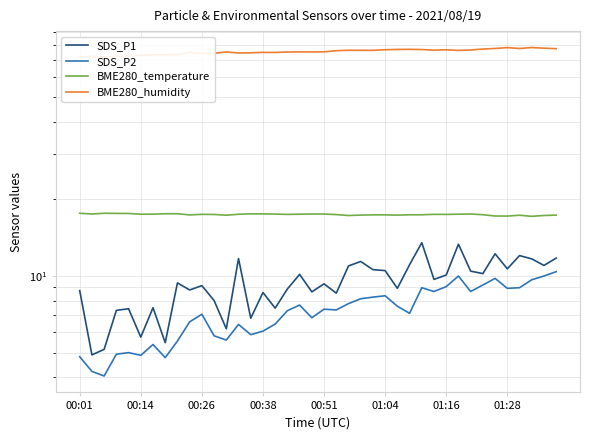

True or false: BME280_humidity and SDS_P2 cross at least once.

False